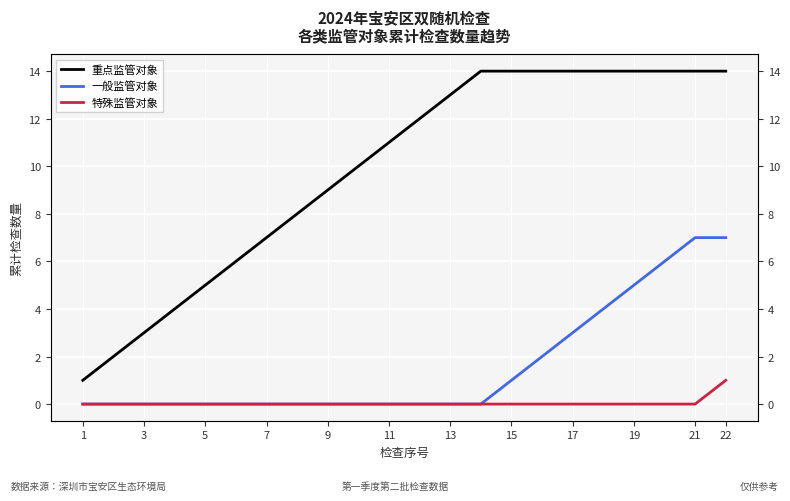

Which category has the lowest value in the 特殊监管对象 series?

1